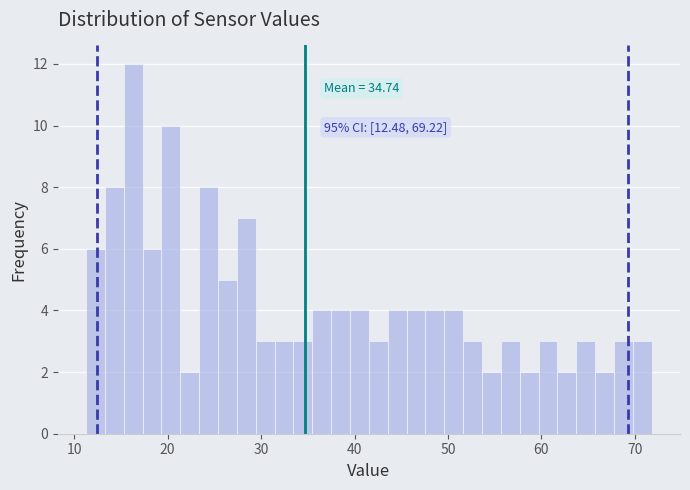

Read against the x-axis, roughly where is the centre of the tallest bar?

16